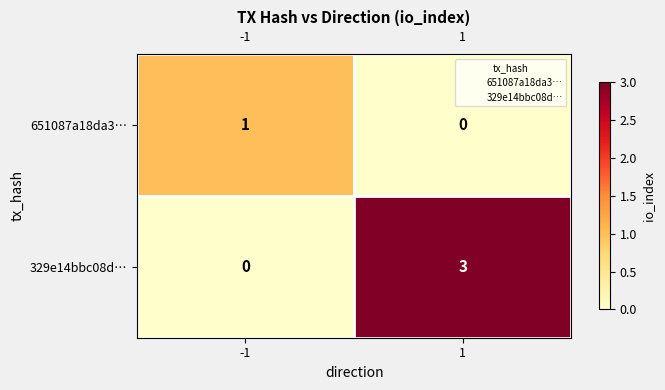

Which series has the largest range (max minus min)?

329e14bbc08d…